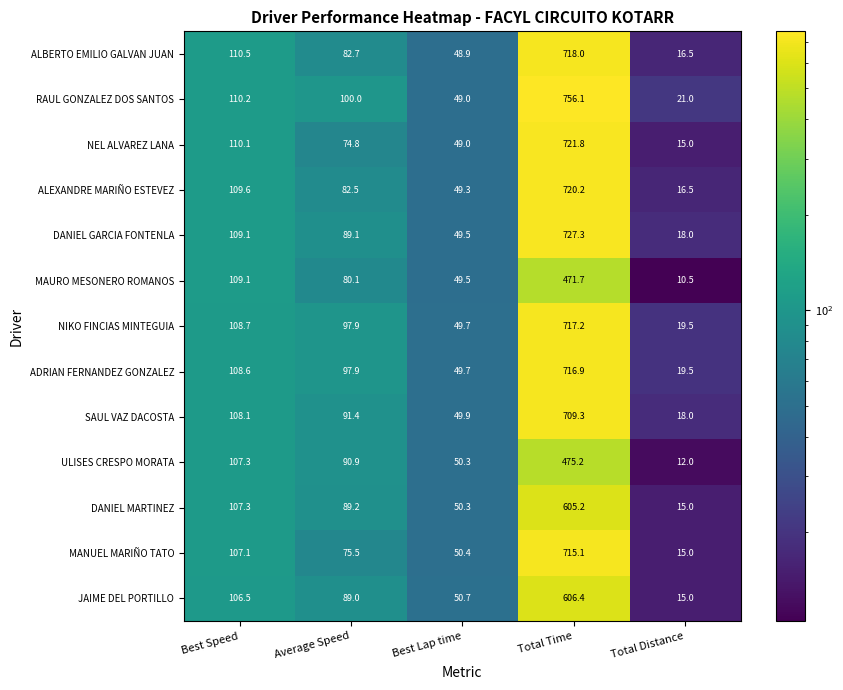

Rank the categories by RAUL GONZALEZ DOS SANTOS value from lowest to highest.

Total Distance, Best Lap time, Average Speed, Best Speed, Total Time